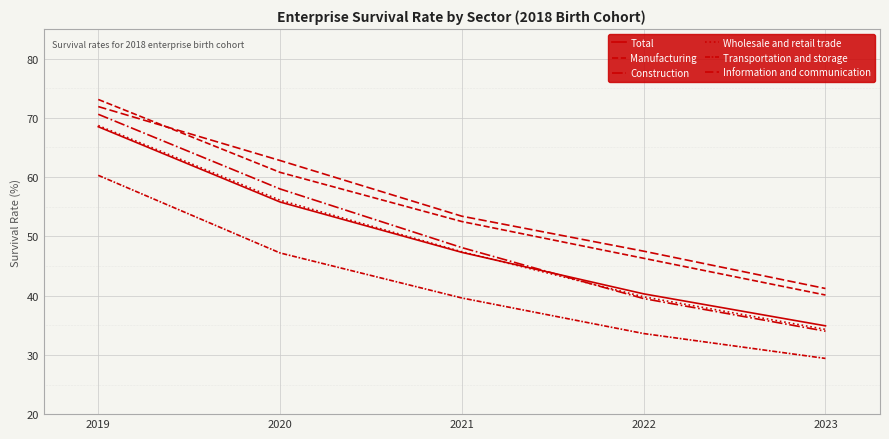

Does the chart have visible grid lines?

Yes